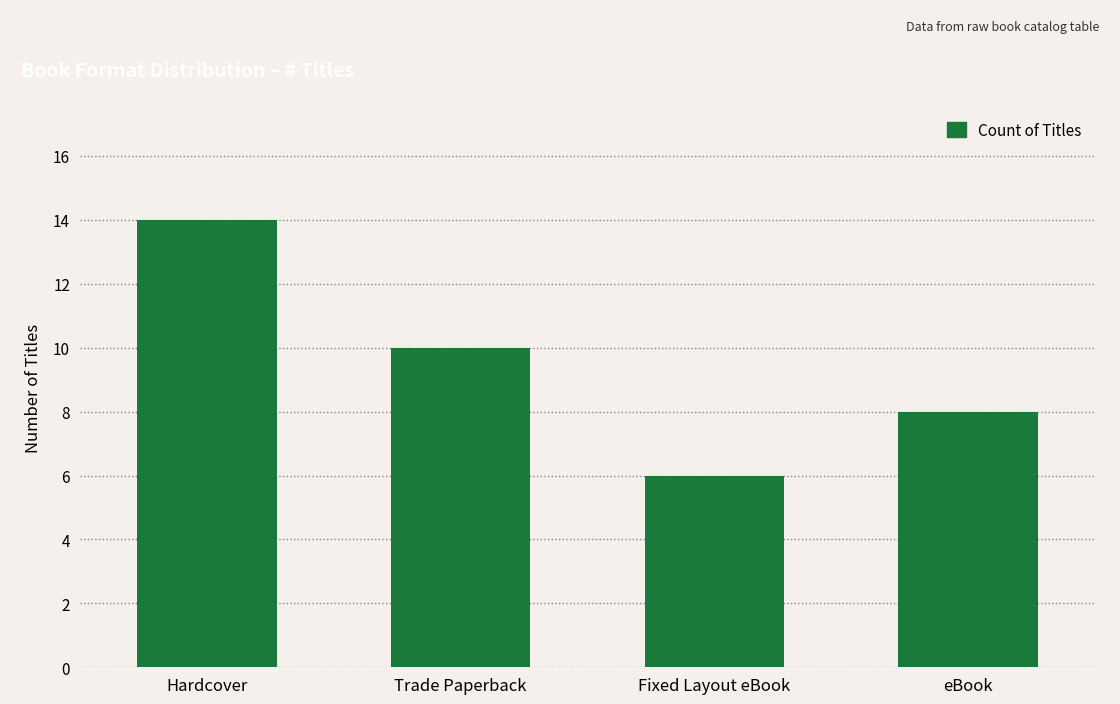

At which label does the data first exceed 10?

Hardcover